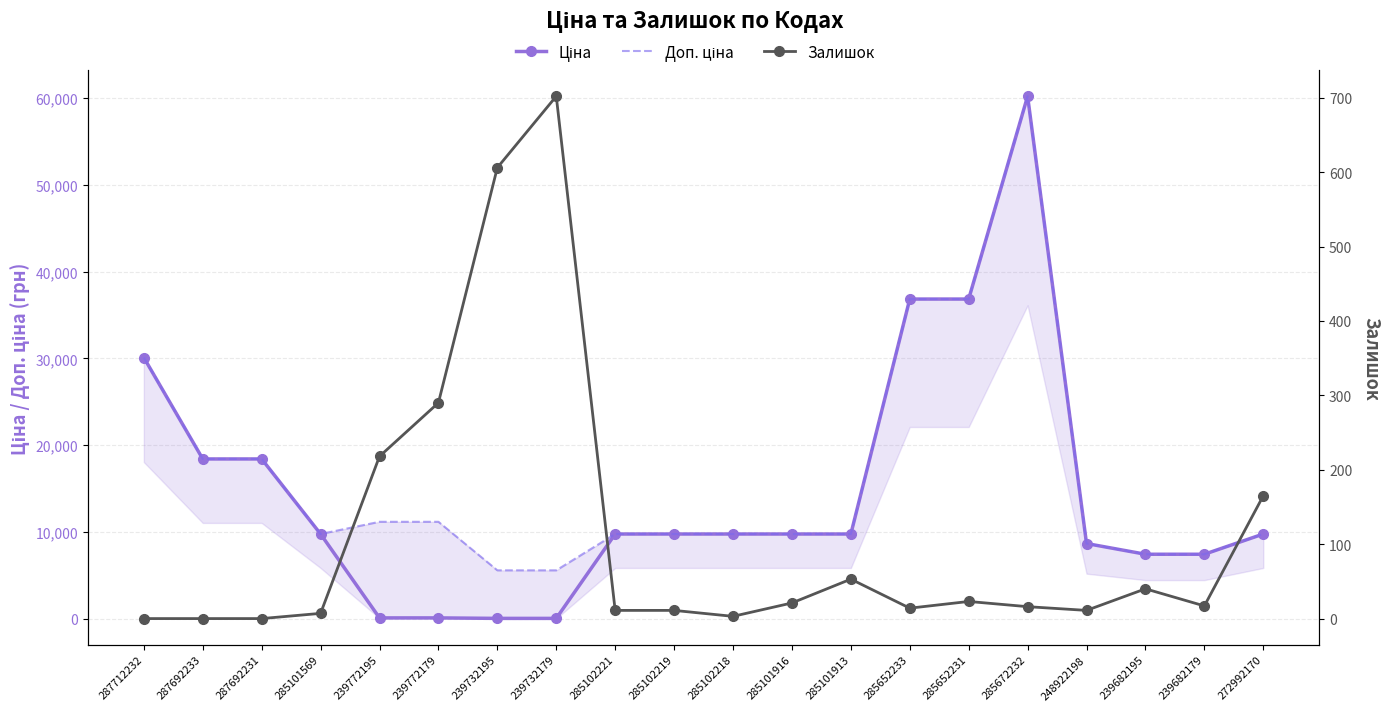

Reading right to left, transcribe all the data shown in this chart.

Ціна: 272992170=9775.5	239682179=7444.6	239682195=7444.6	248922198=8679.5	285672232=60205.6	285652231=36841.8	285652233=36841.8	285101913=9775.5	285101916=9775.5	285102218=9775.5	285102219=9775.5	285102221=9775.5	239732179=55.9	239732195=55.9	239772179=111.8	239772195=111.8	285101569=9775.5	287692231=18420.9	287692233=18420.9	287712232=30102.8
Доп. ціна: 272992170=9775.5	239682179=7444.6	239682195=7444.6	248922198=8679.5	285672232=60205.6	285652231=36841.8	285652233=36841.8	285101913=9775.5	285101916=9775.5	285102218=9775.5	285102219=9775.5	285102221=9775.5	239732179=5591.0	239732195=5591.0	239772179=11182.0	239772195=11182.0	285101569=9775.5	287692231=18420.9	287692233=18420.9	287712232=30102.8
Залишок: 272992170=165.0	239682179=17.0	239682195=40.0	248922198=11.0	285672232=16.0	285652231=23.0	285652233=14.0	285101913=53.0	285101916=21.0	285102218=3.0	285102219=11.0	285102221=11.0	239732179=702.0	239732195=606.0	239772179=290.0	239772195=218.0	285101569=7.0	287692231=0.0	287692233=0.0	287712232=0.0